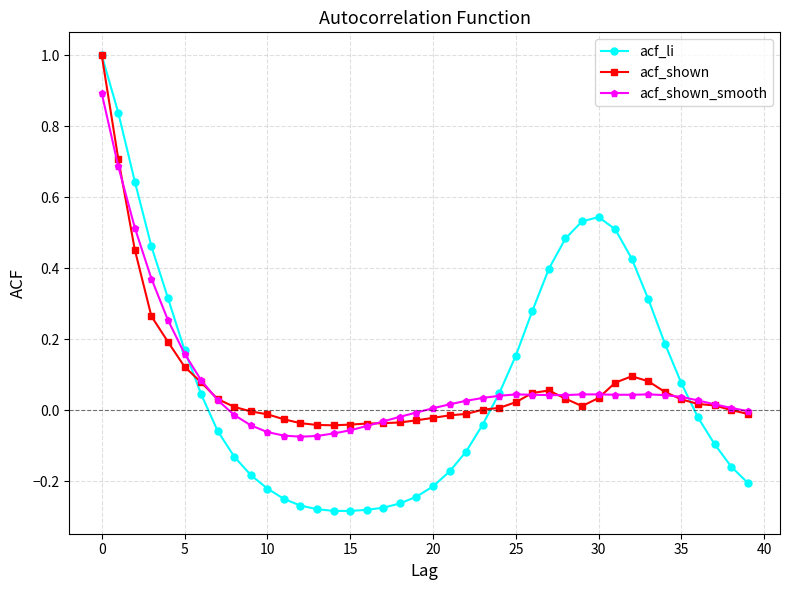

True or false: acf_shown_smooth has more than 0 interior local peaks.

True